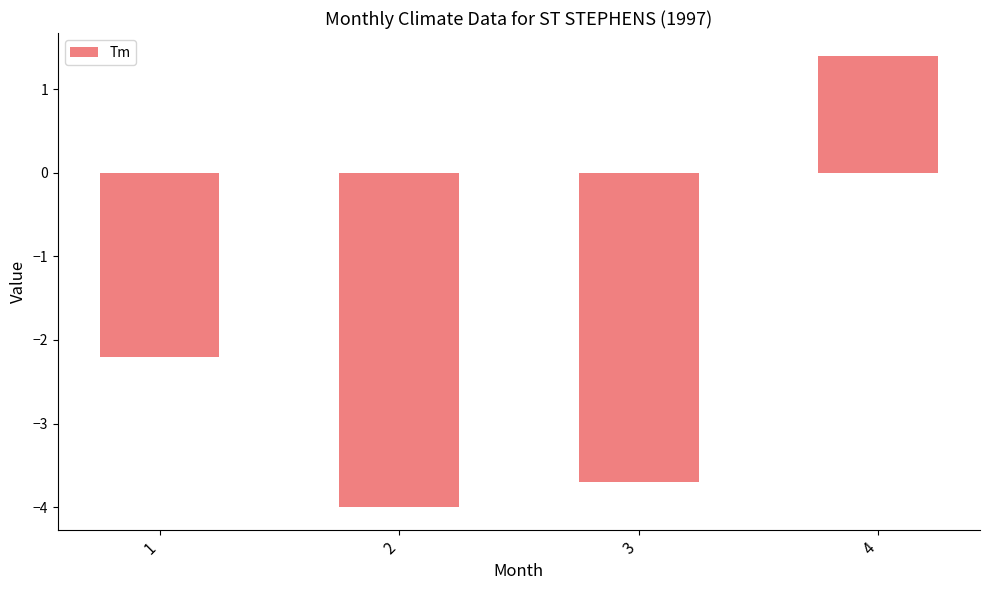

What is the minimum value shown in the chart?

-4.0